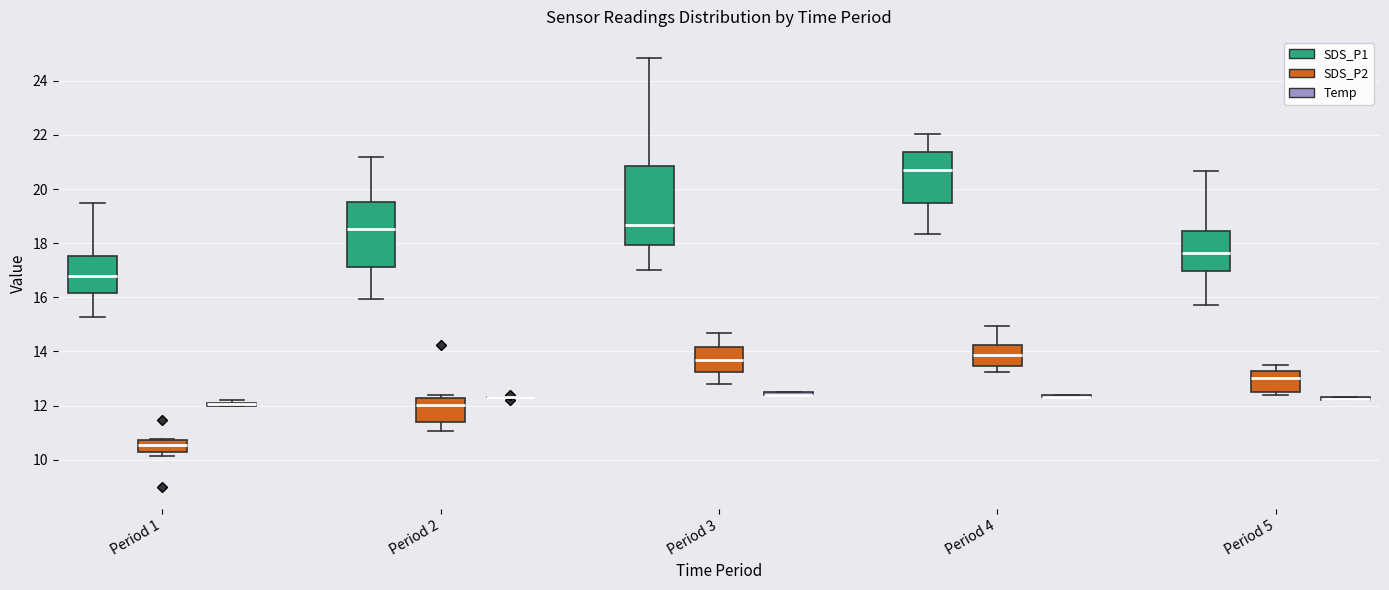

Which box is the tallest, from its lower edge to its upper edge?

Period 3 (SDS_P1)